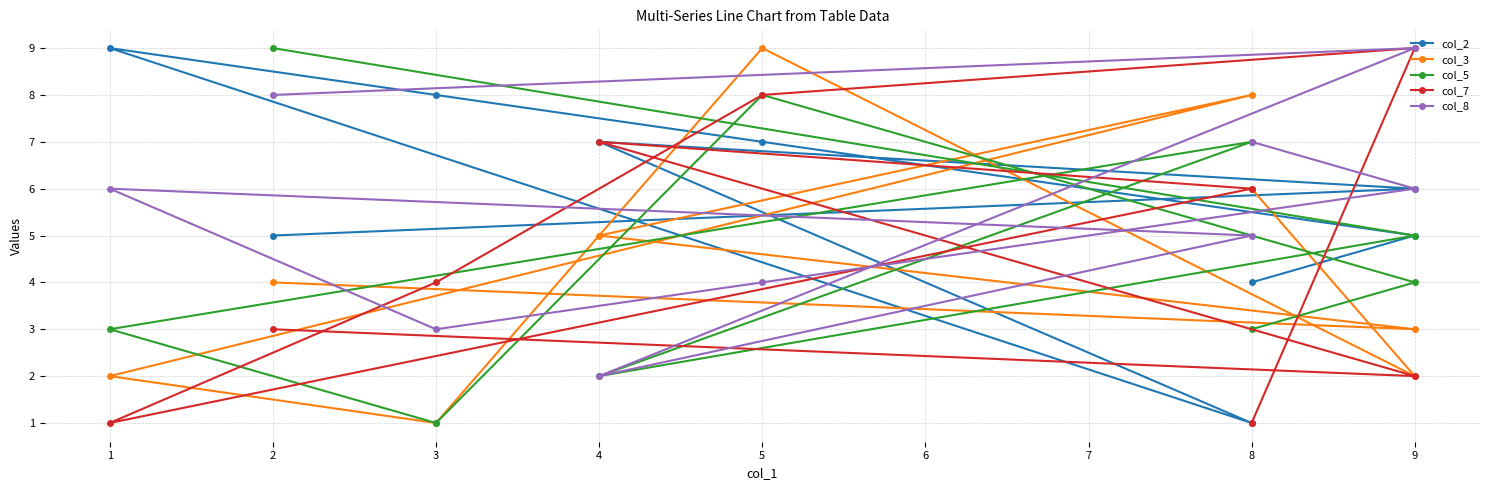

True or false: col_8 has a value of 0 at 4.

False